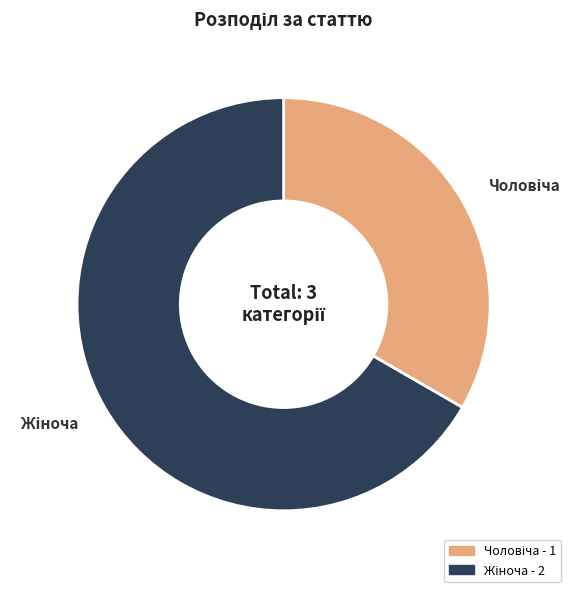

Is there any slice that represents more than half of the pie?

Yes